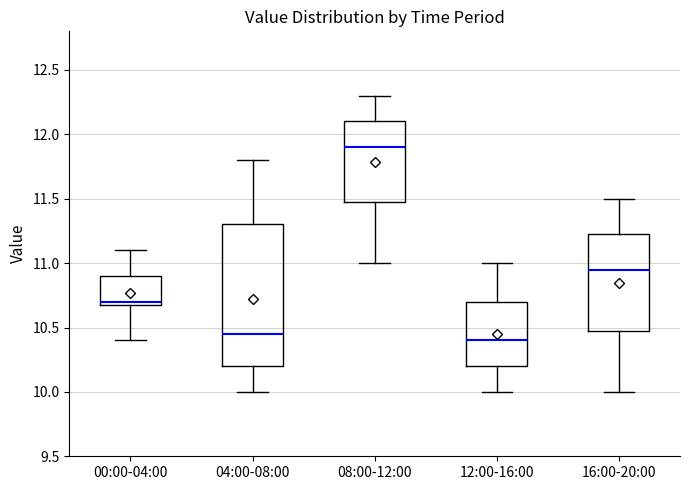

Which box's median line is the highest?

08:00-12:00